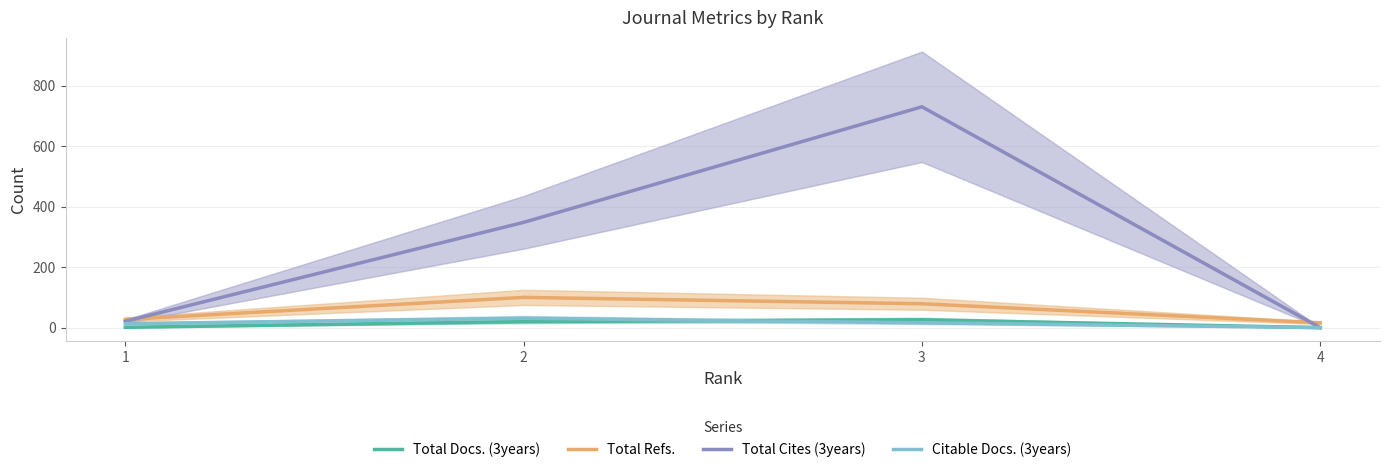

Where is Total Refs. nearest to the value 58?

3